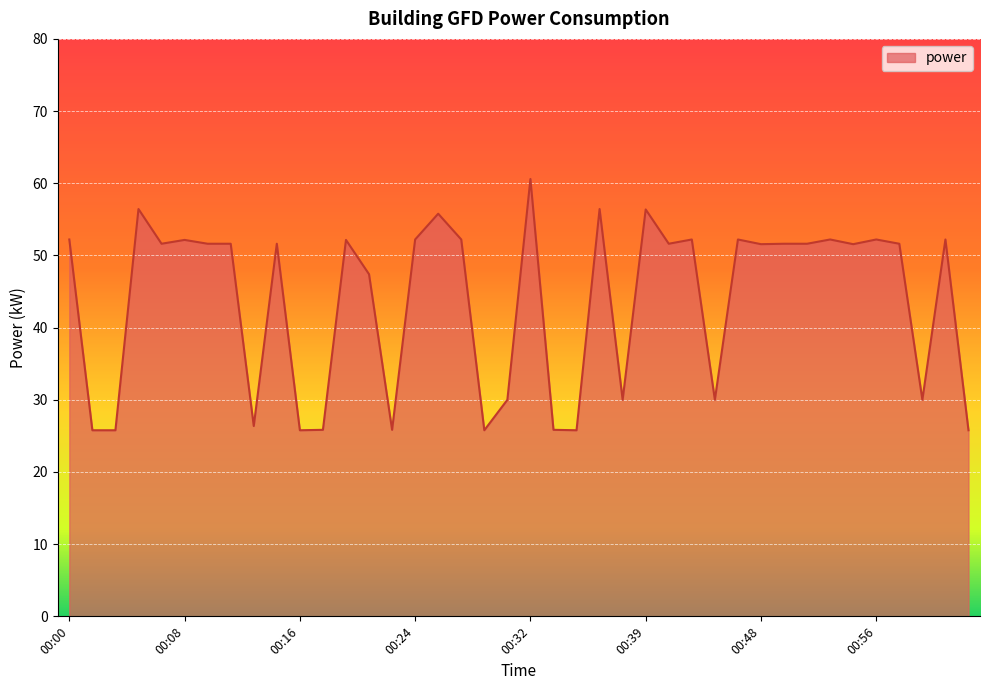

What is the greatest value displayed?

60.6